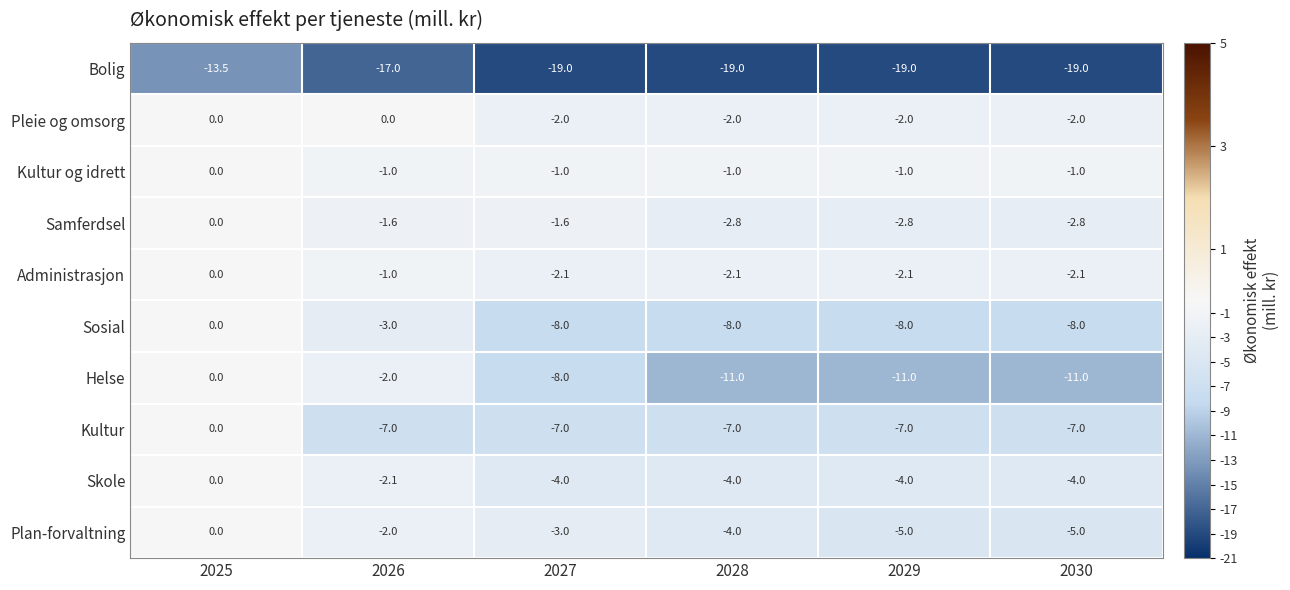

What is the spread (max minus min) of values at 2028?

18.0